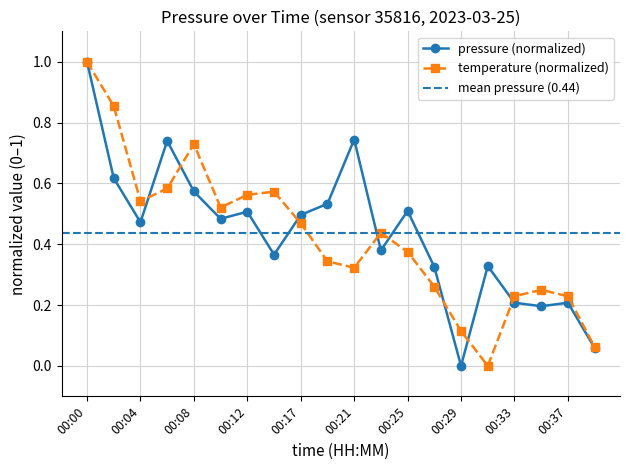

Between 00:33 and 00:35, which series saw the biggest shift?

temperature